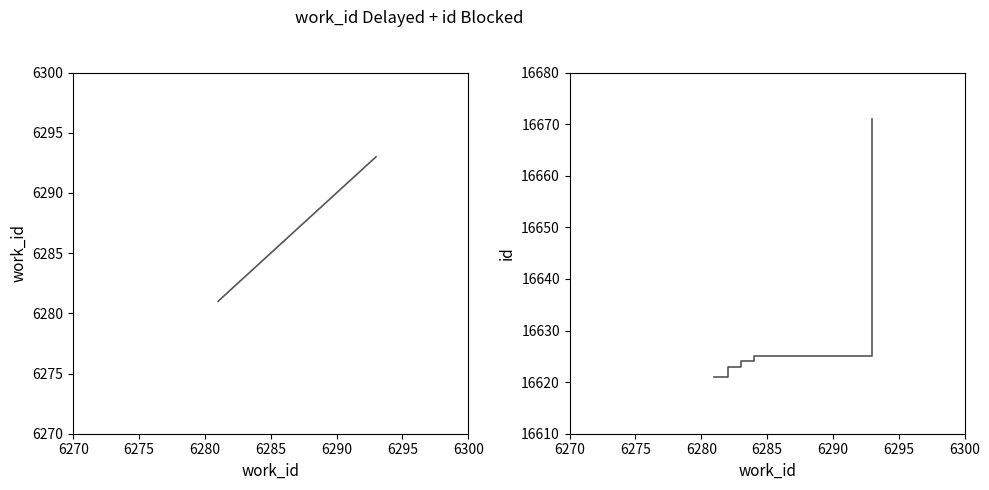

Which series has the largest range (max minus min)?

id